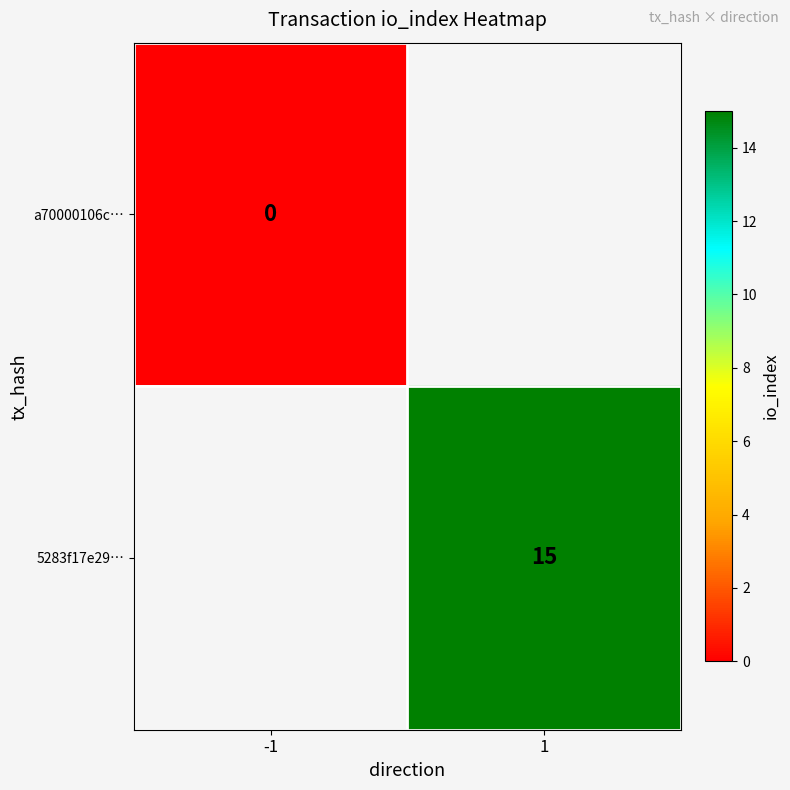

The 5283f17e29… series shows 15 at 1. True or false?

True